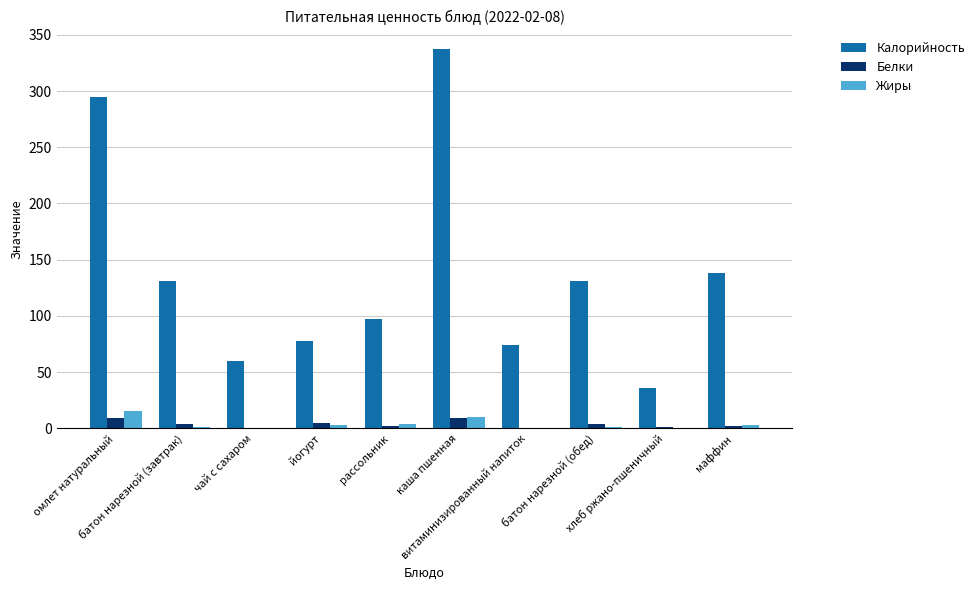

What is the sum of all Калорийность values?

1377